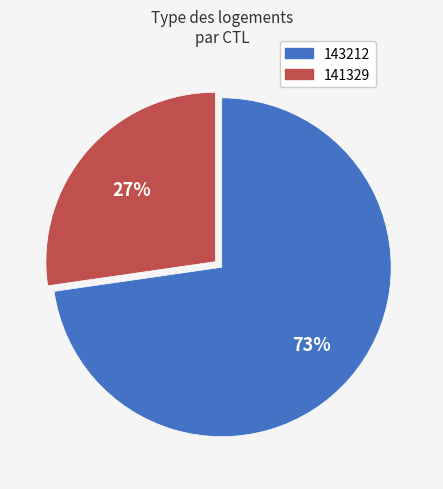

Which slice is the largest?

143212